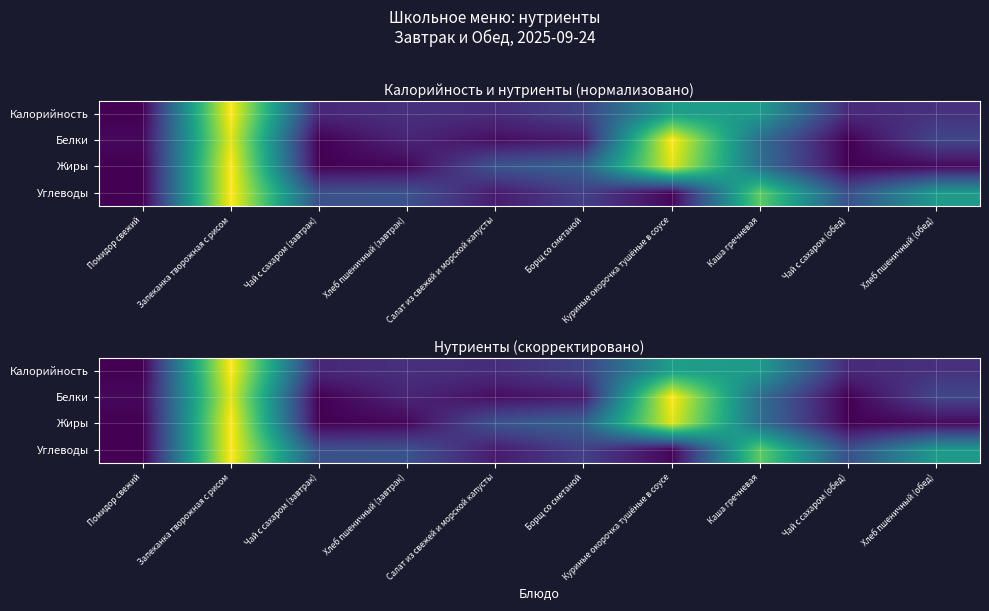

What is the difference between the maximum and minimum values in the Белки series?

0.8